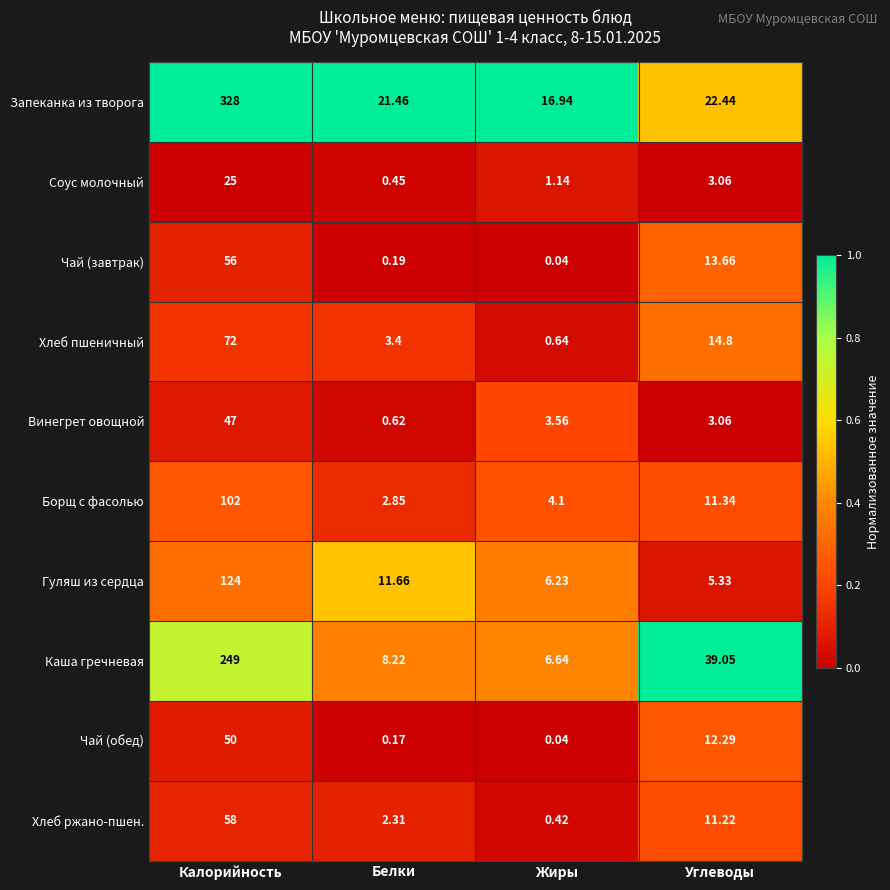

Which category has the highest value in the Запеканка из творога series?

Калорийность